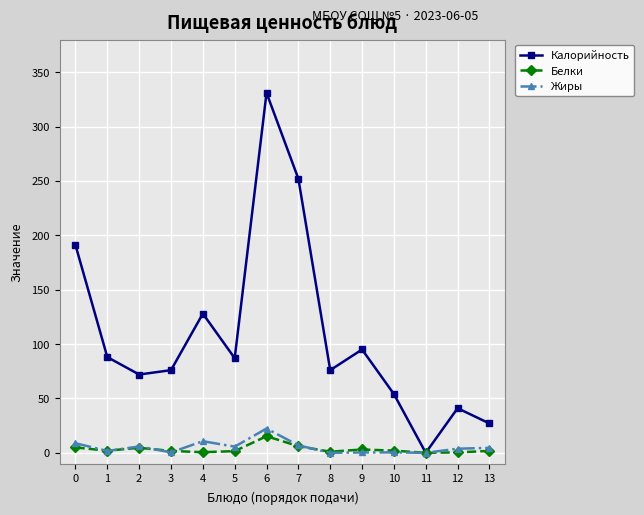

What is the sum of all Белки values?

44.8